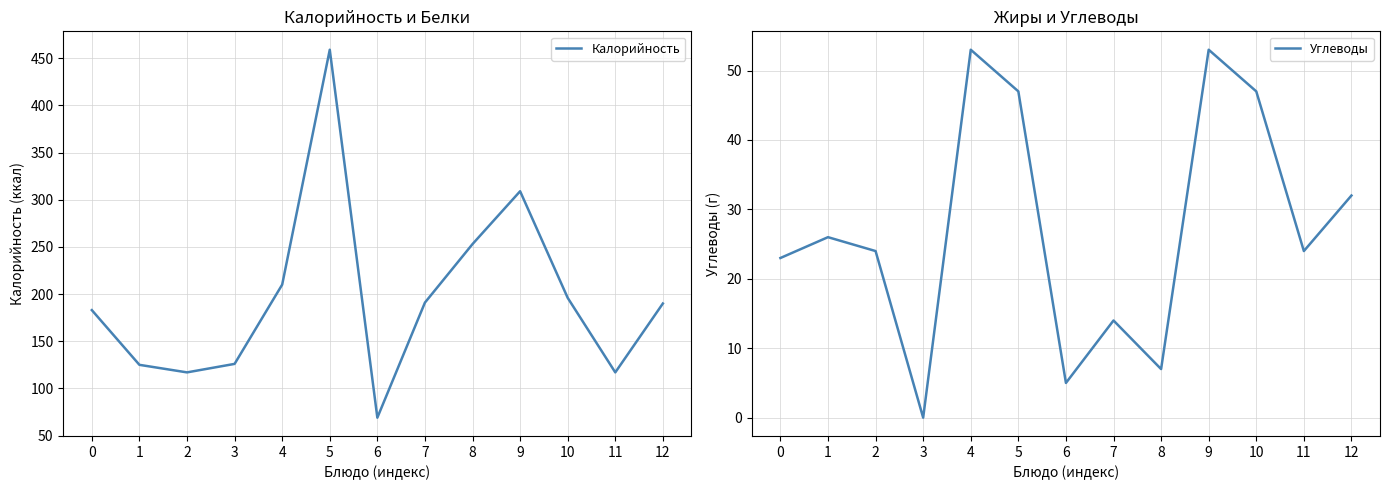

How many lines are shown in the chart?

2